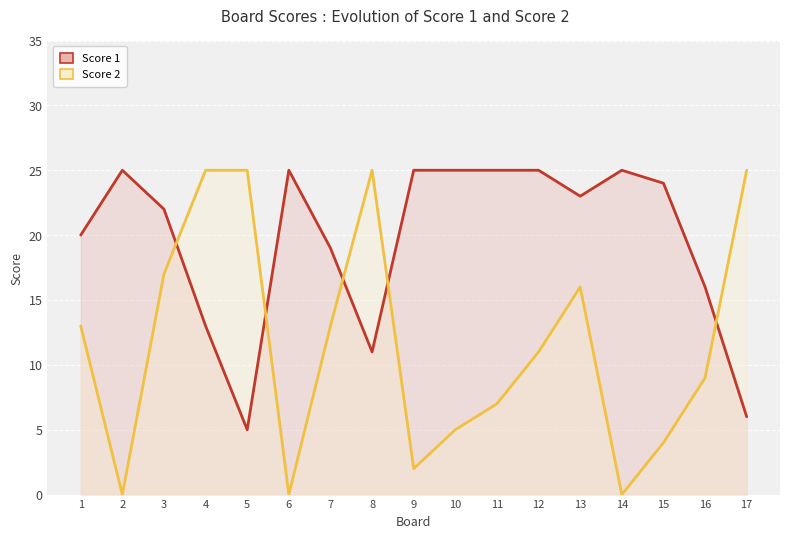

At 15, list the series in order from largest to smallest.

Score 1, Score 2